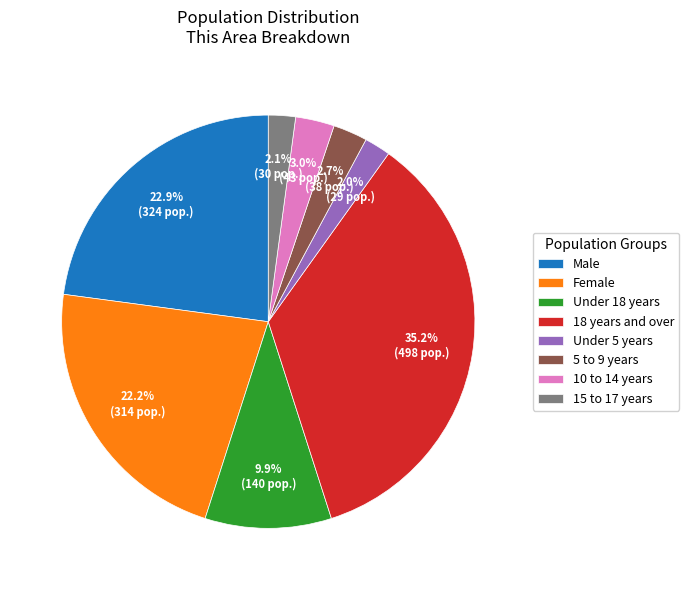

Does 15 to 17 years represent more than half of the total?

No